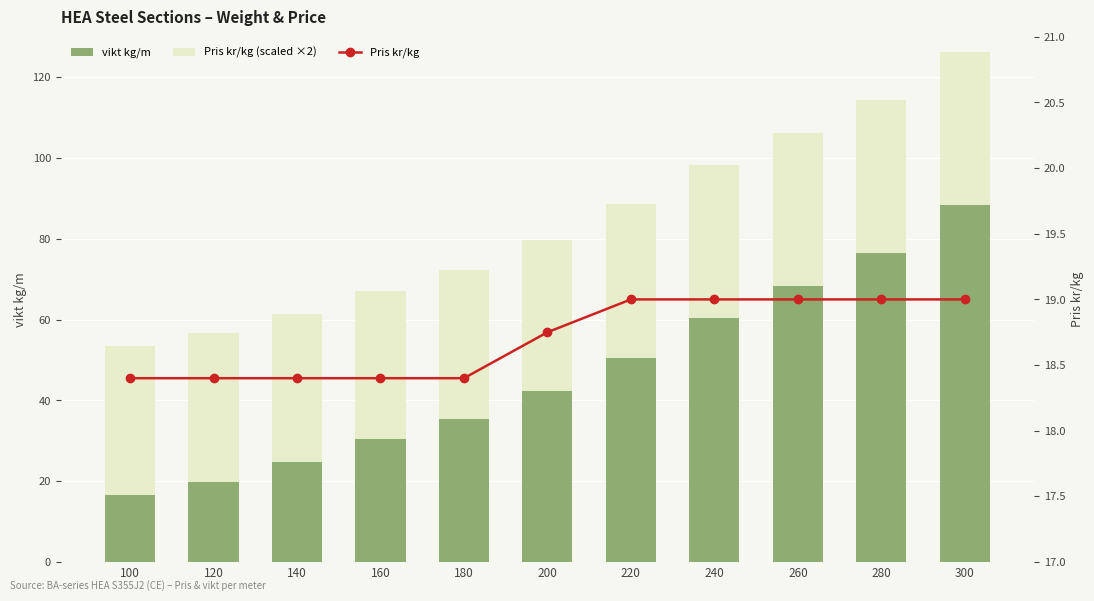

Does the chart contain any negative values?

No